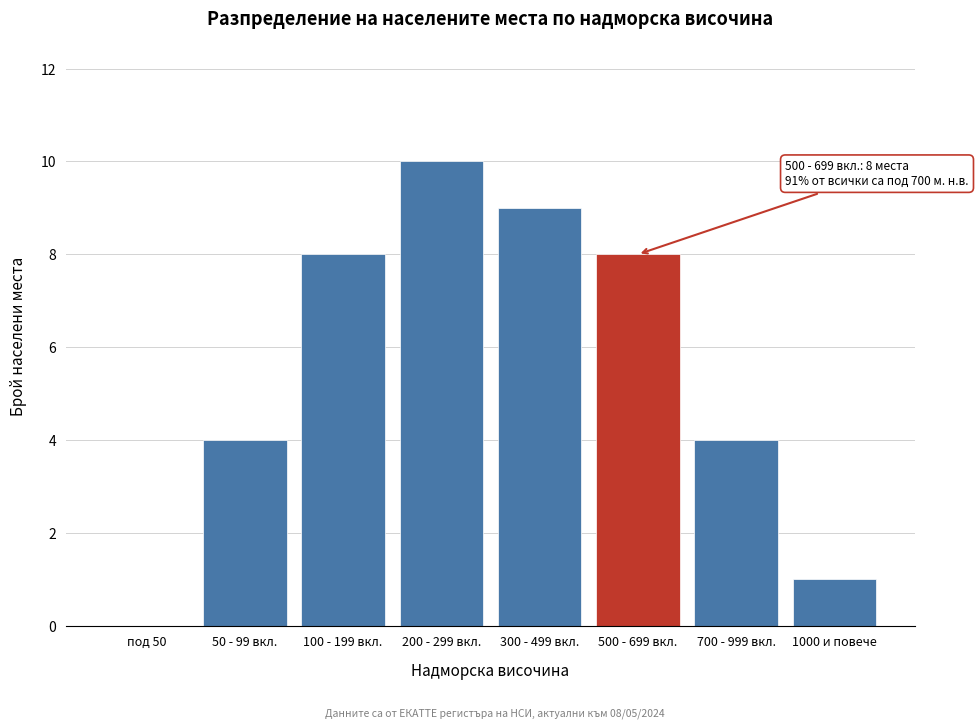

Reading left to right, extract all data points from this chart.

под 50=0	50 - 99 вкл.=4	100 - 199 вкл.=8	200 - 299 вкл.=10	300 - 499 вкл.=9	500 - 699 вкл.=8	700 - 999 вкл.=4	1000 и повече=1